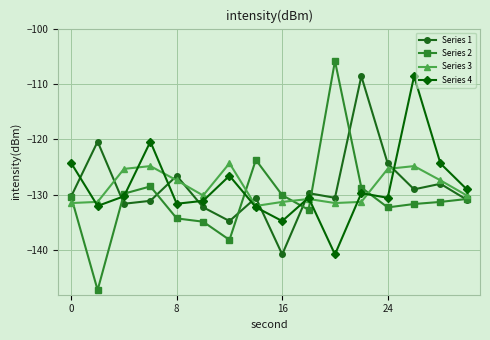

What is the maximum value shown in the chart?

-105.8